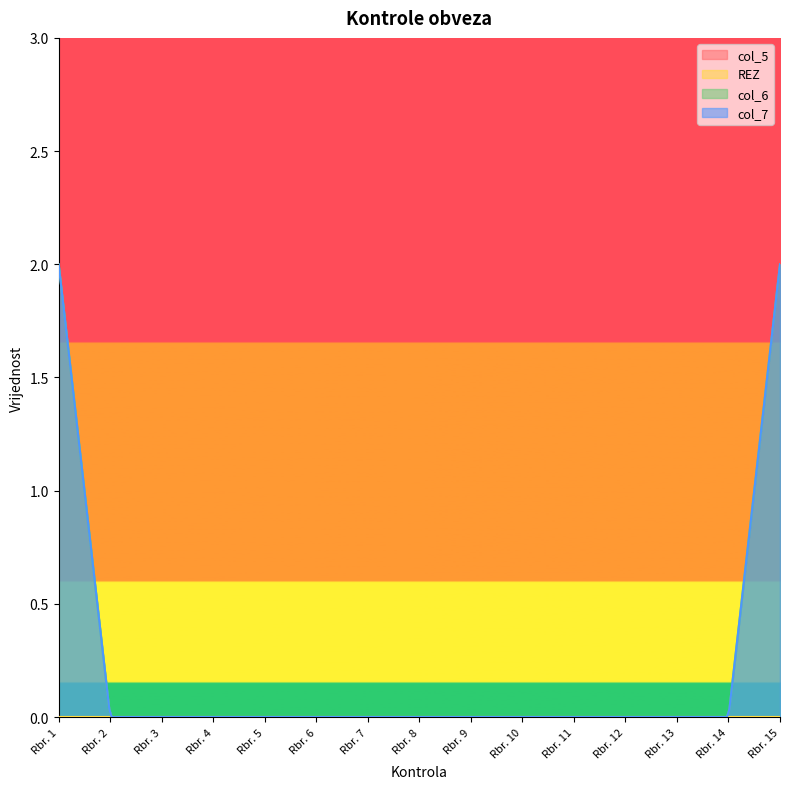

What are all the series names shown in the legend?

col_5, REZ, col_6, col_7